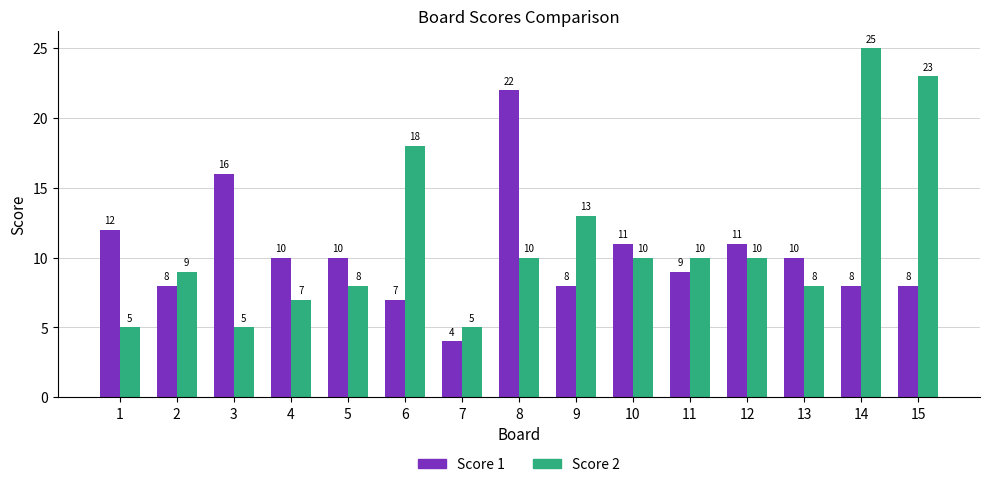

What is the value of the Score 1 bar at the 4th from the left?

10